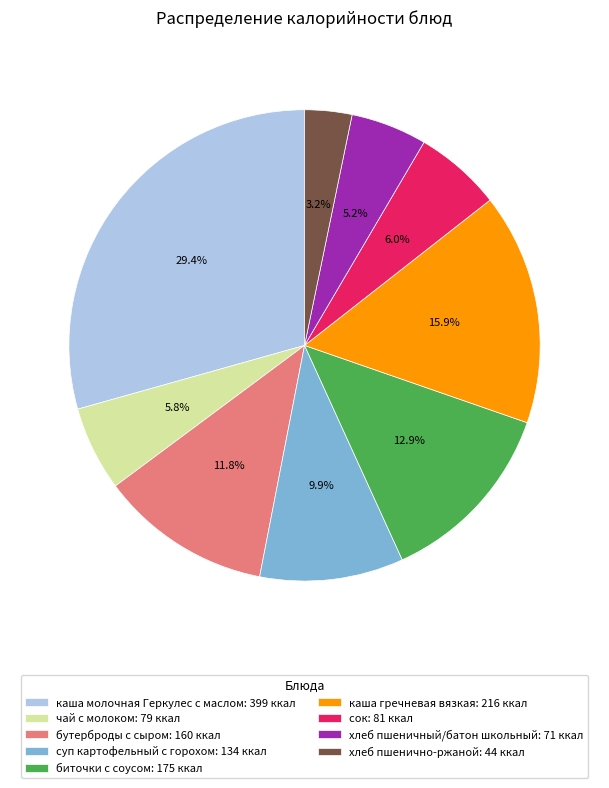

Is there a majority slice in this chart?

No